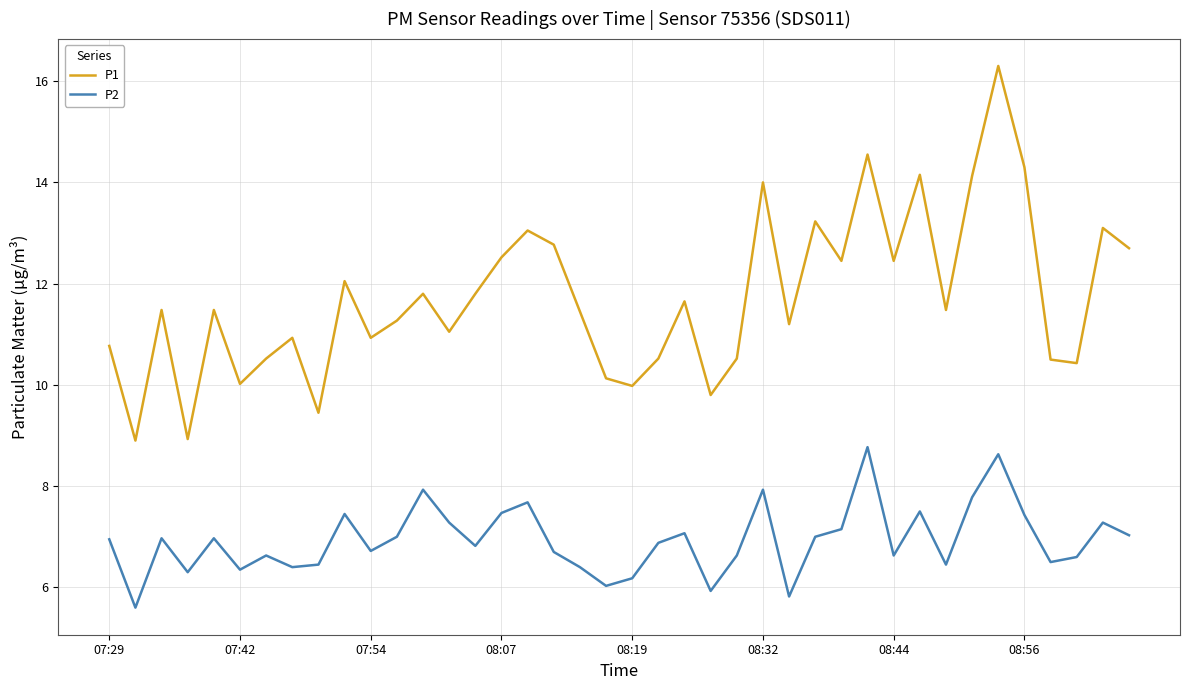

At how many categories does at least one series exceed 8?

40